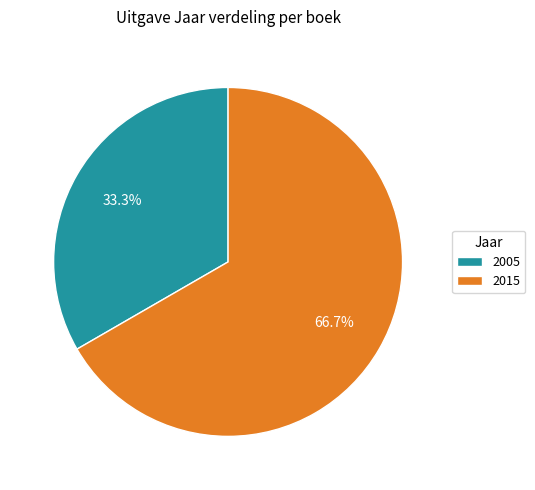

What portion of the pie excludes 2005?

66.7%